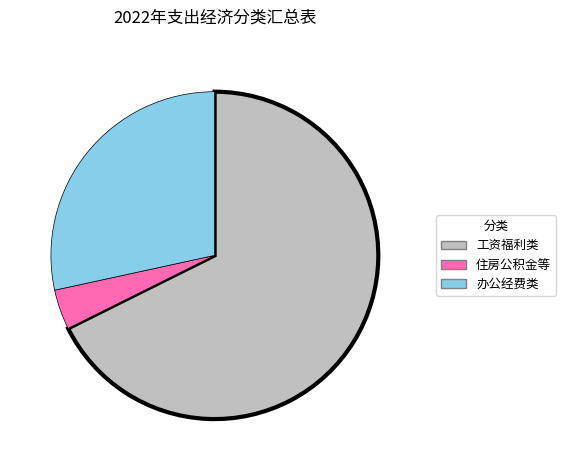

Which has a higher value, 办公经费类 or 工资福利类?

工资福利类